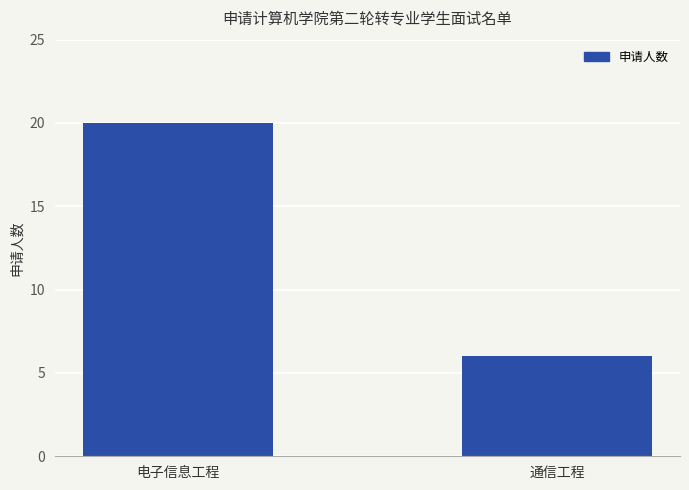

Does the chart contain stacked bars?

No